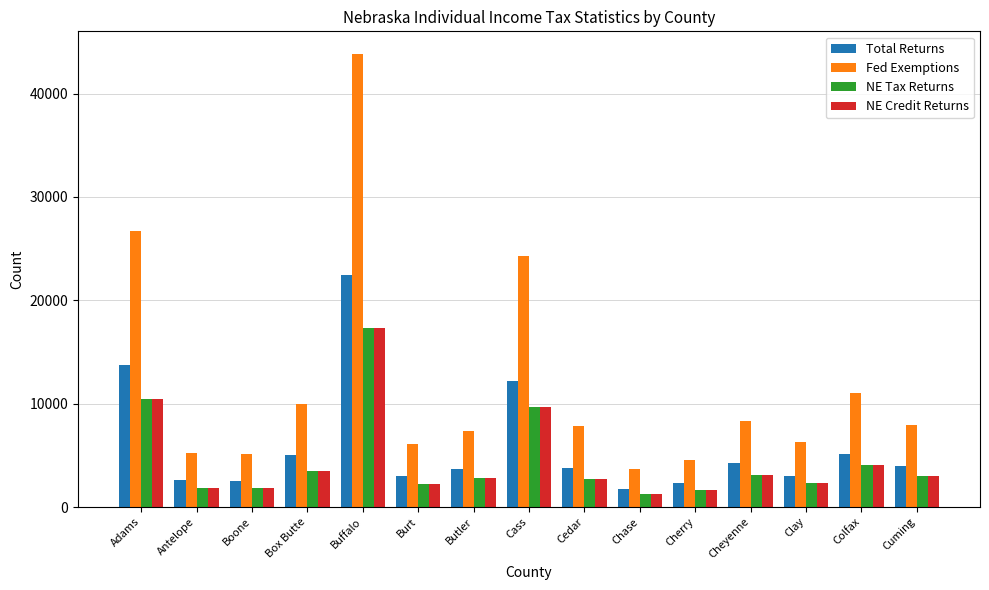

At how many categories does at least one series exceed 1580?

15